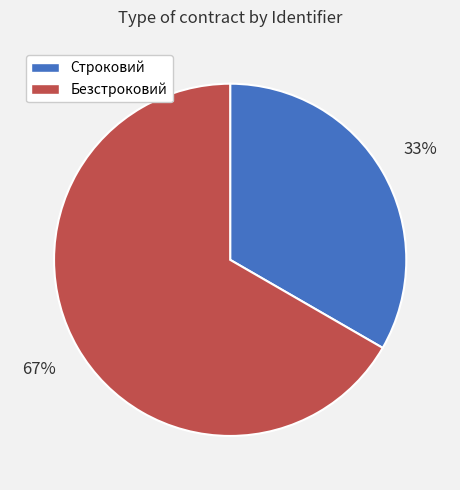

Which slice is the largest?

Безстроковий